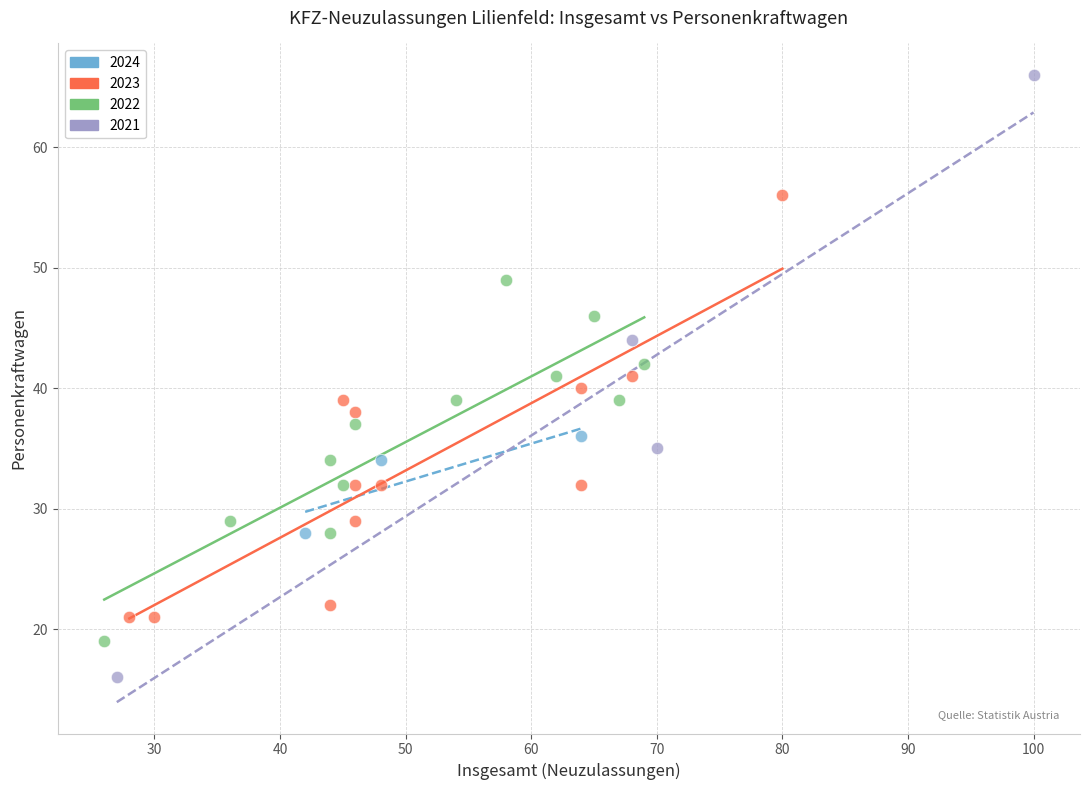

Which series has the widest spread of Y values?

2021